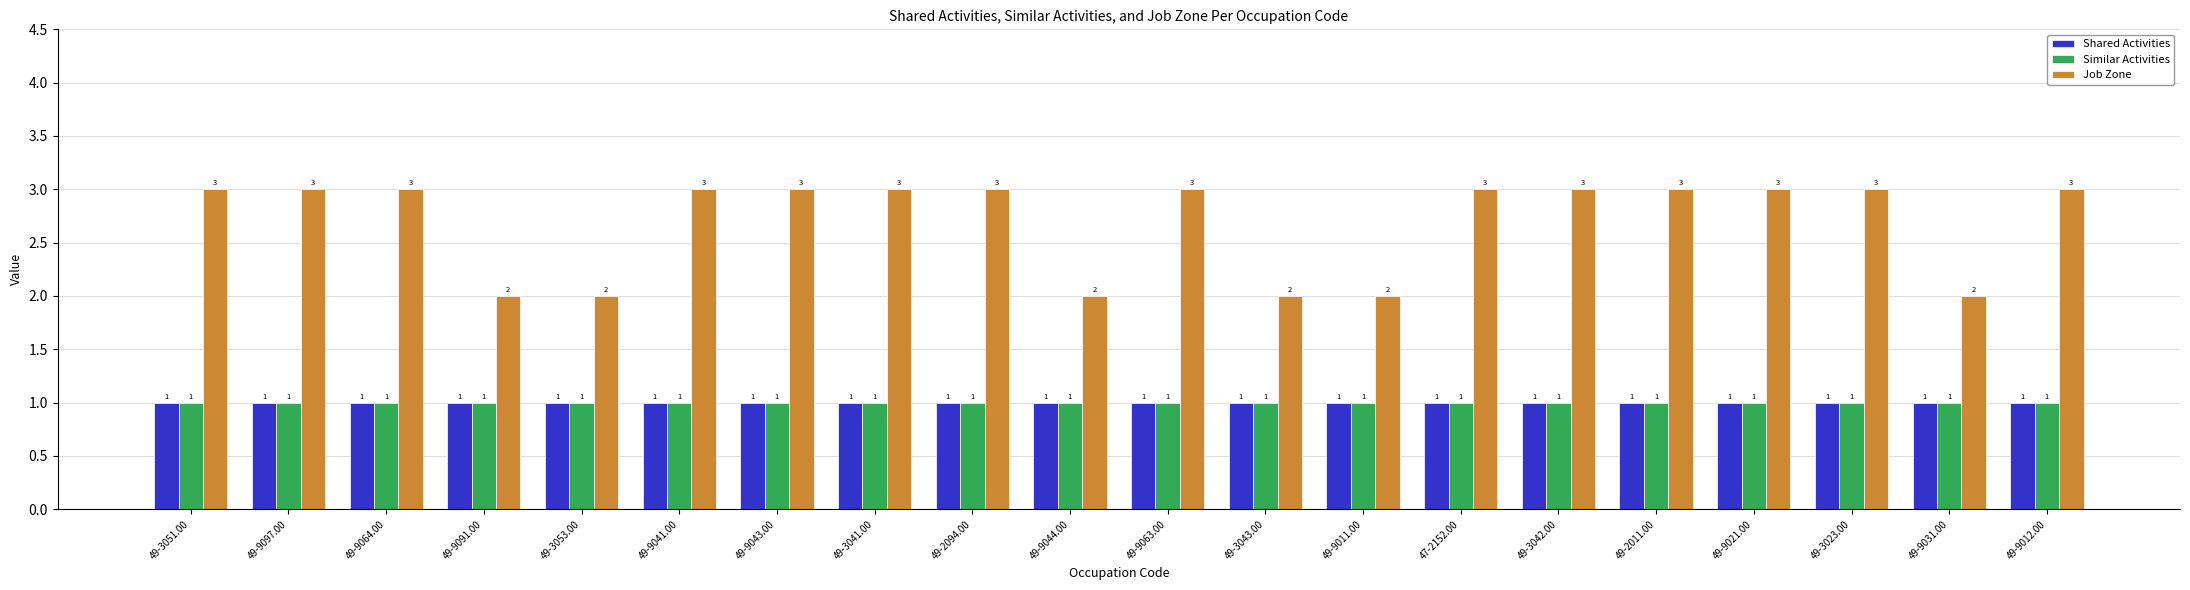

Is it true that Shared Activities equals 1 at 49-3042.00?

True